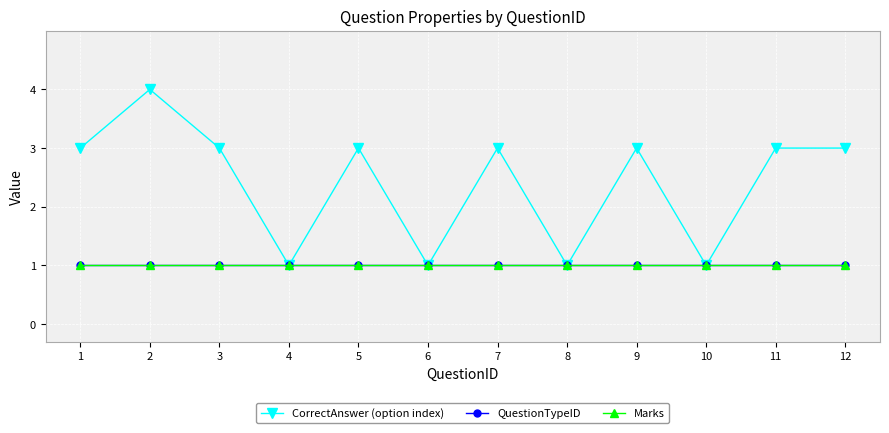

True or false: QuestionTypeID has more than 2 interior local peaks.

False